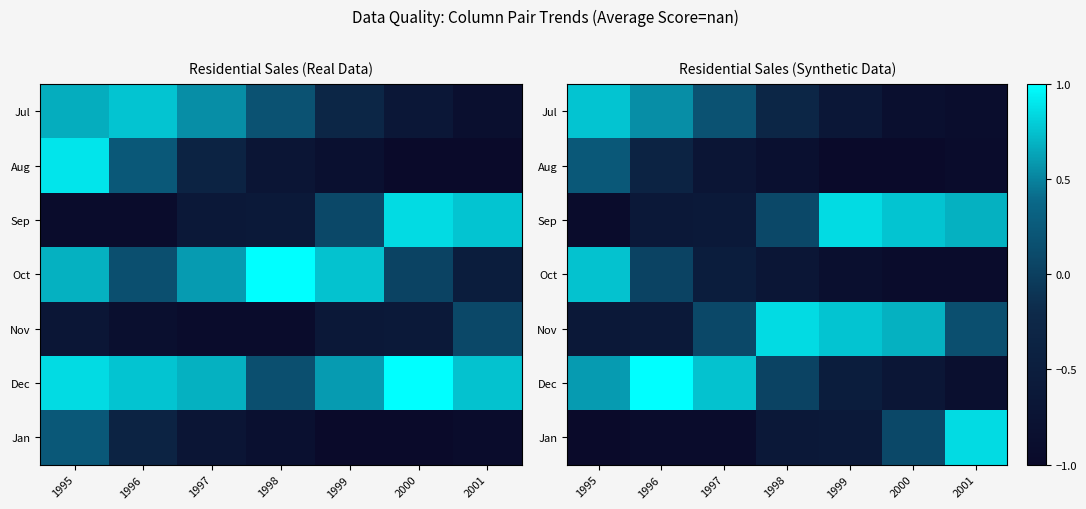

How many data points in Dec are less than 0?

3